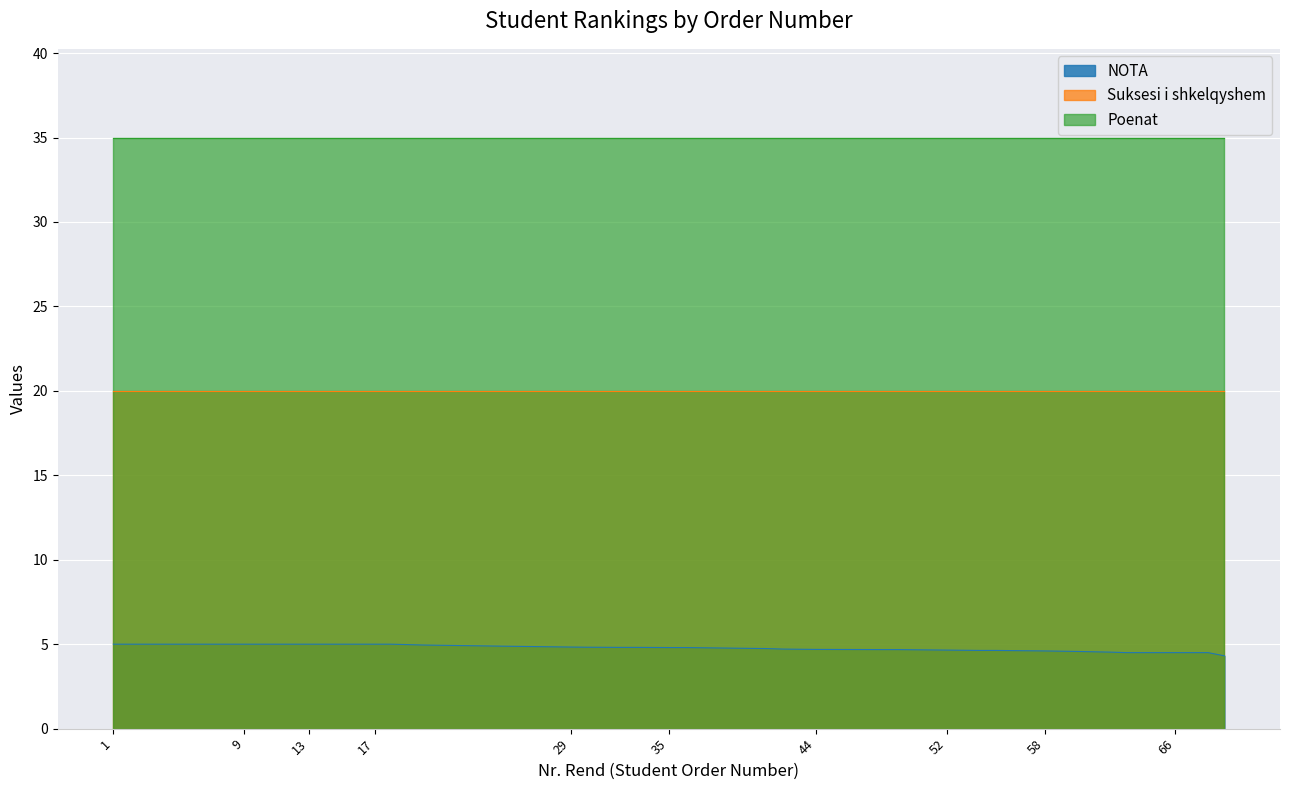

List the series in order of their peak value, lowest first.

NOTA, Suksesi i shkelqyshem, Poenat